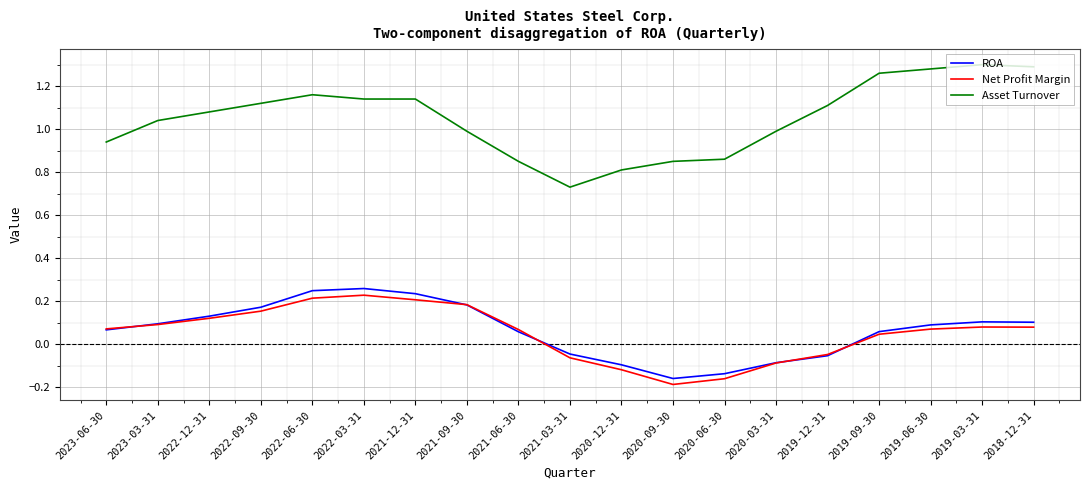

What position from the right is 2023-06-30?

19